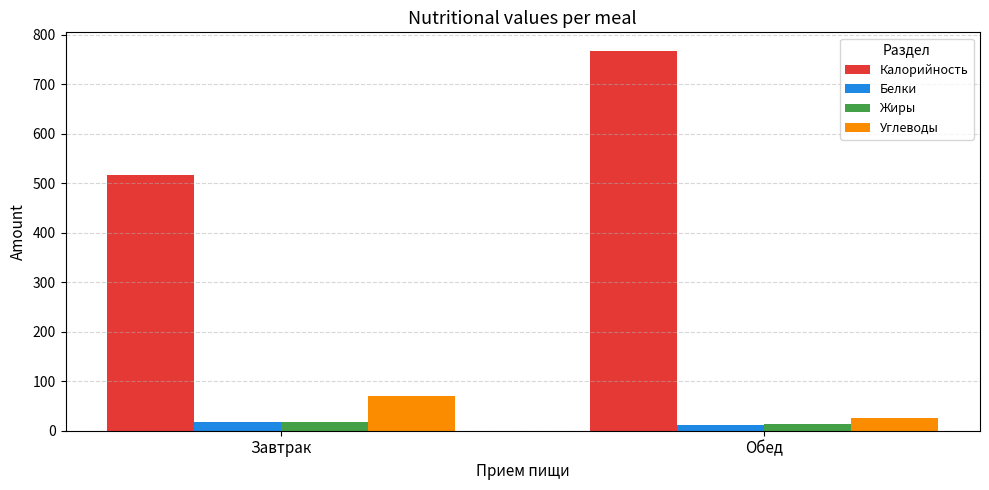

Where is Углеводы nearest to the value 47?

Обед